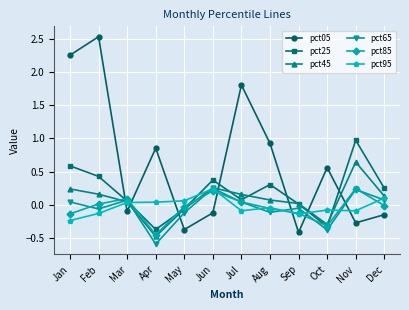

After their last crossing, which series has the higher values: pct05 or pct65?

pct65